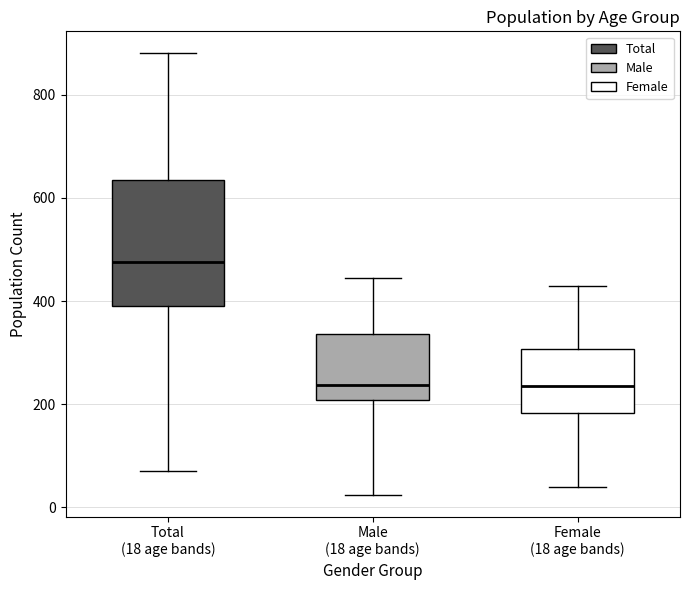

Which box has the highest median line?

Total (18 age bands)